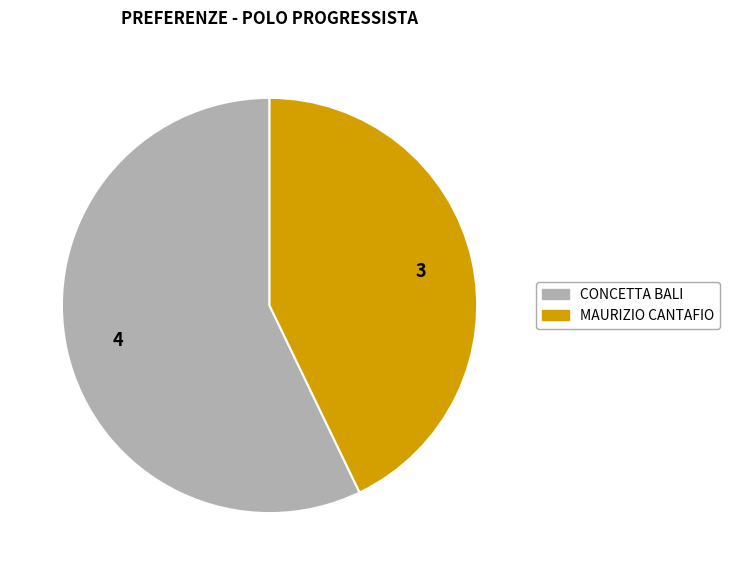

Is there a majority slice in this chart?

Yes